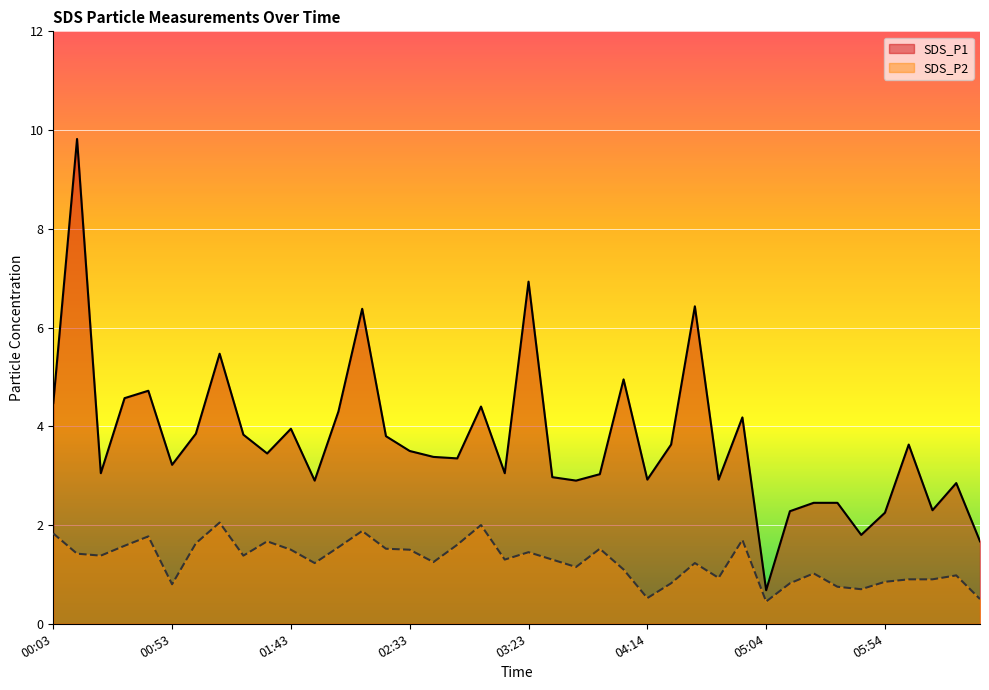

What are all the series names shown in the legend?

SDS_P1, SDS_P2